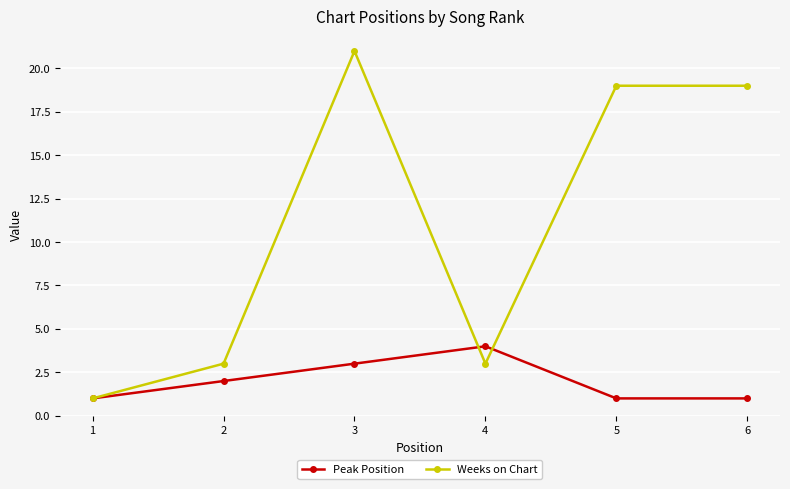

Does the chart display data point markers on the line(s)?

Yes